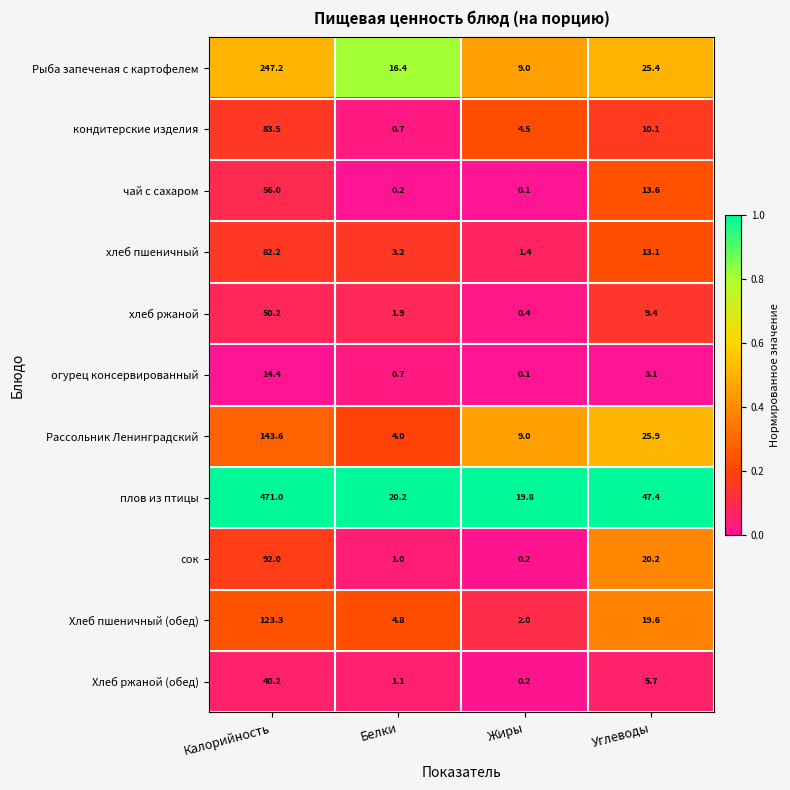

What is the difference between the second highest and second lowest values in the Рыба запеченая с картофелем series?

9.0